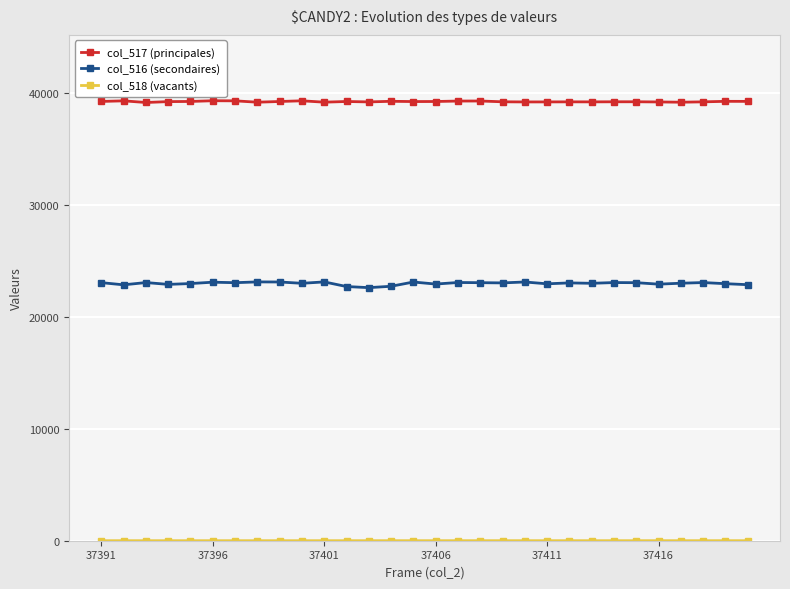

How many data points does each series have?

30